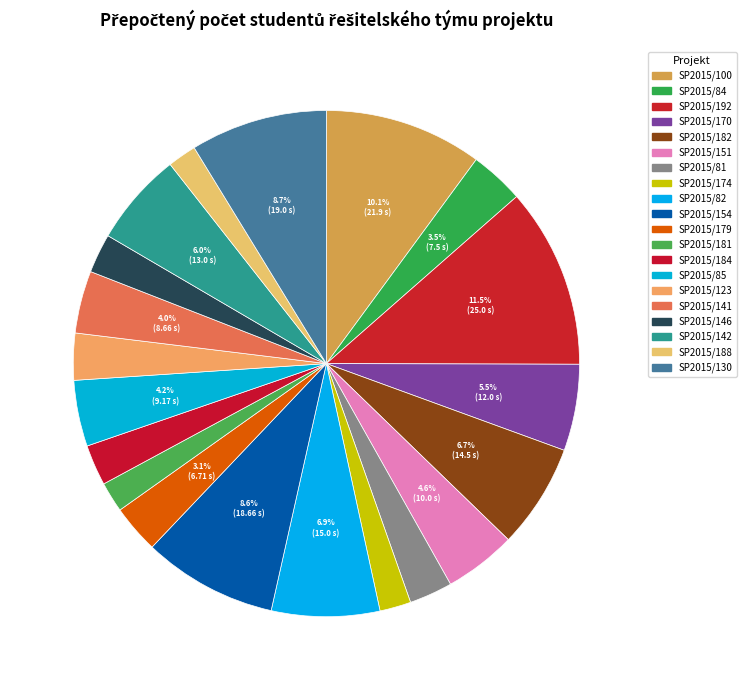

What is the change in value from SP2015/179 to SP2015/142?

+6.3